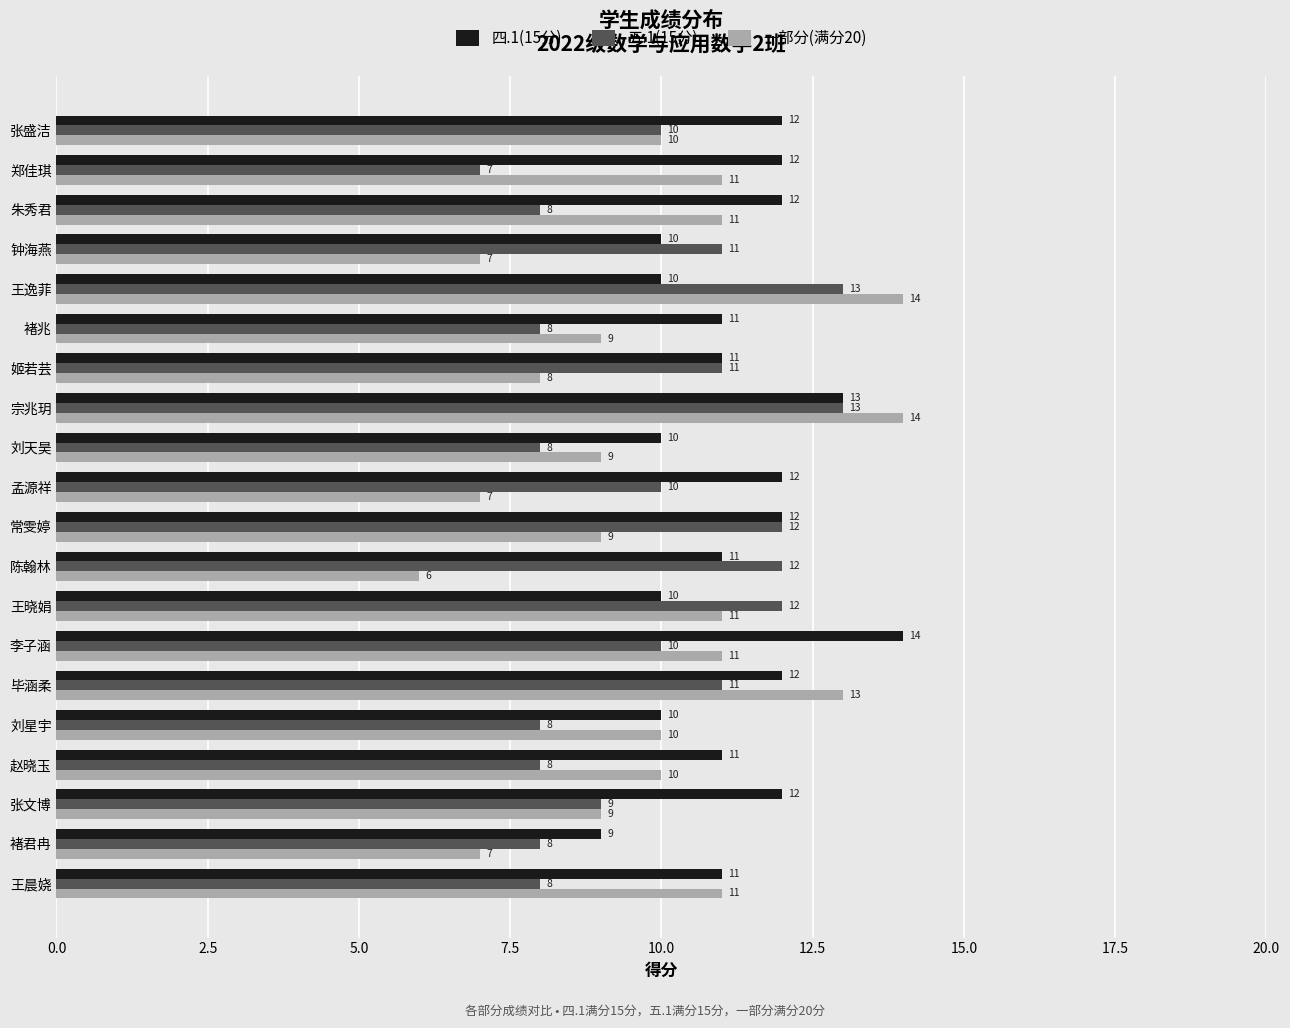

What is the spread (max minus min) of values at 郑佳琪?

5